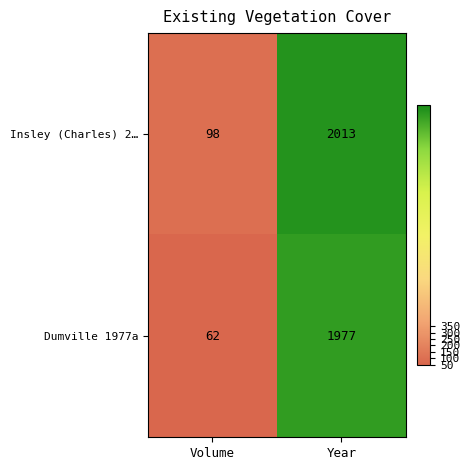

What is the spread (max minus min) of values at Year?

36